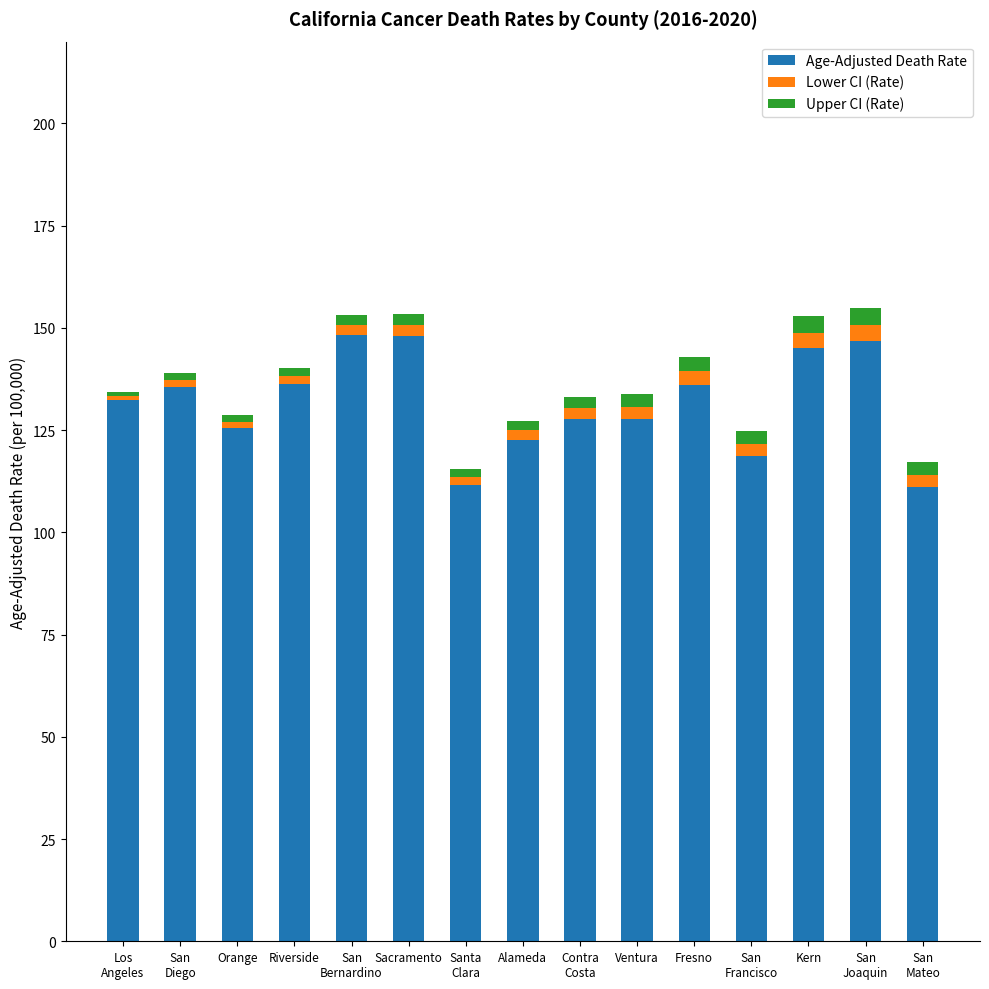

True or false: Age-Adjusted Death Rate has a value of 136.3 at Riverside.

True